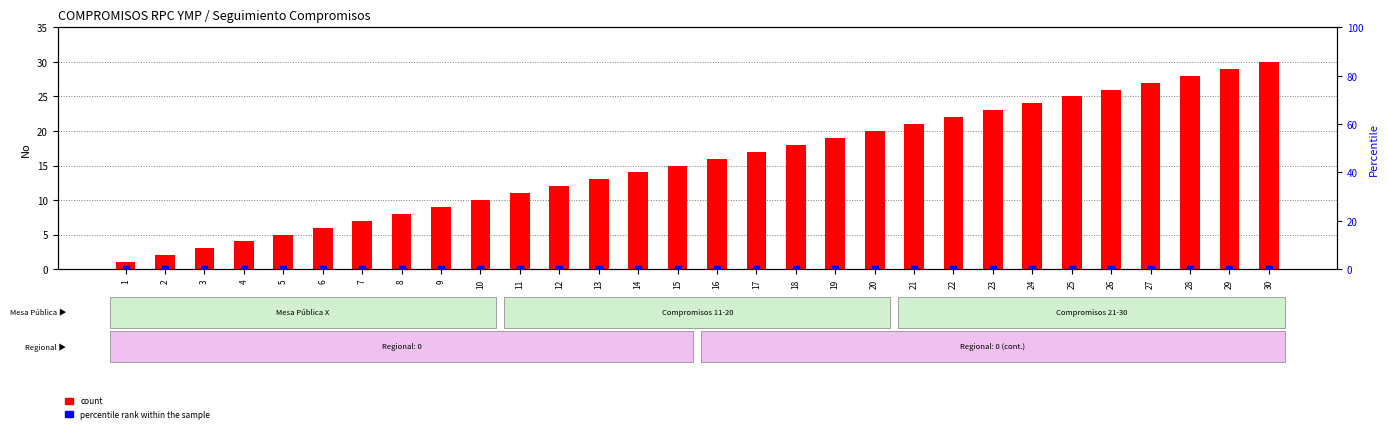

At which category is the sum across all series the highest?

30